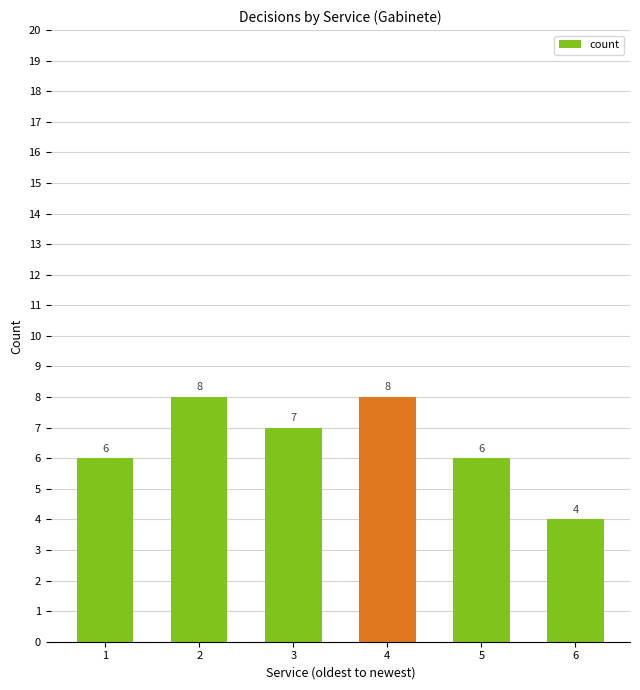

Which label corresponds to the smallest value in the chart?

6